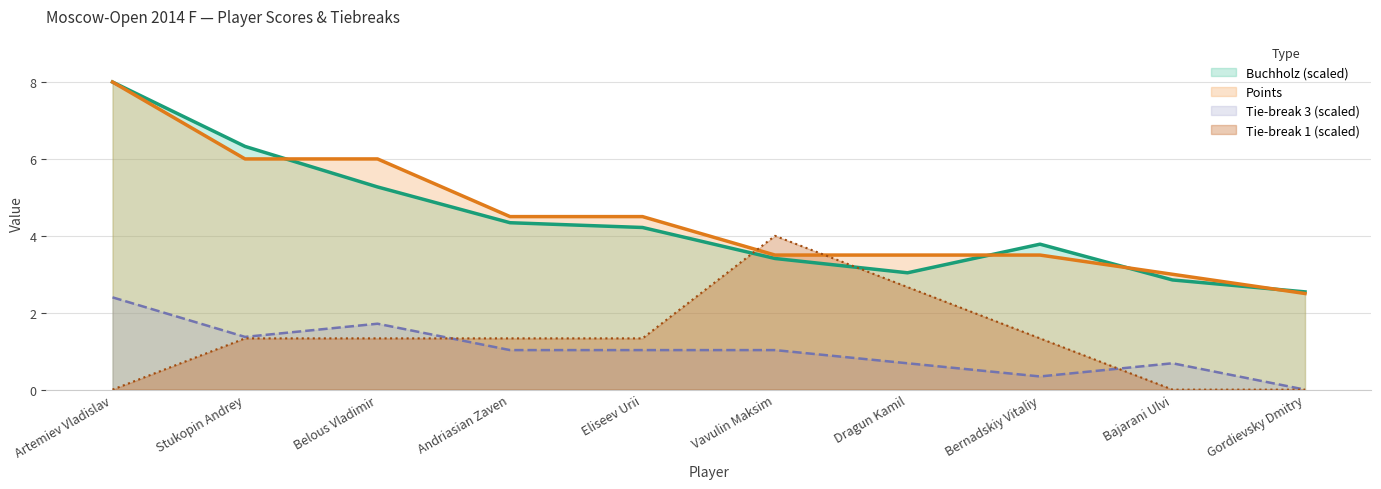

How many positive values does the Tie-break1 series have?

7